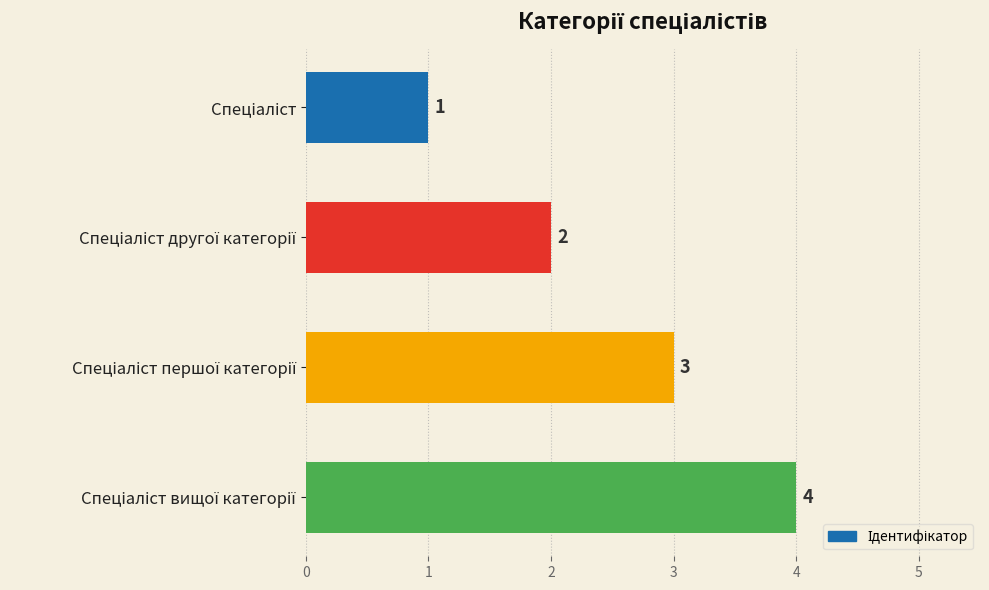

What is the maximum value shown in the chart?

4